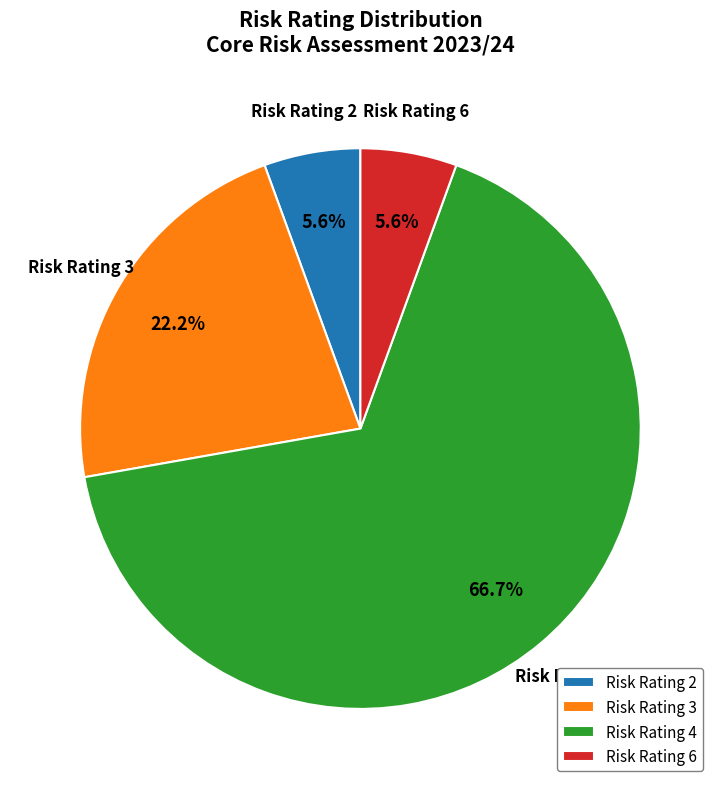

How many slices are in this pie chart?

4